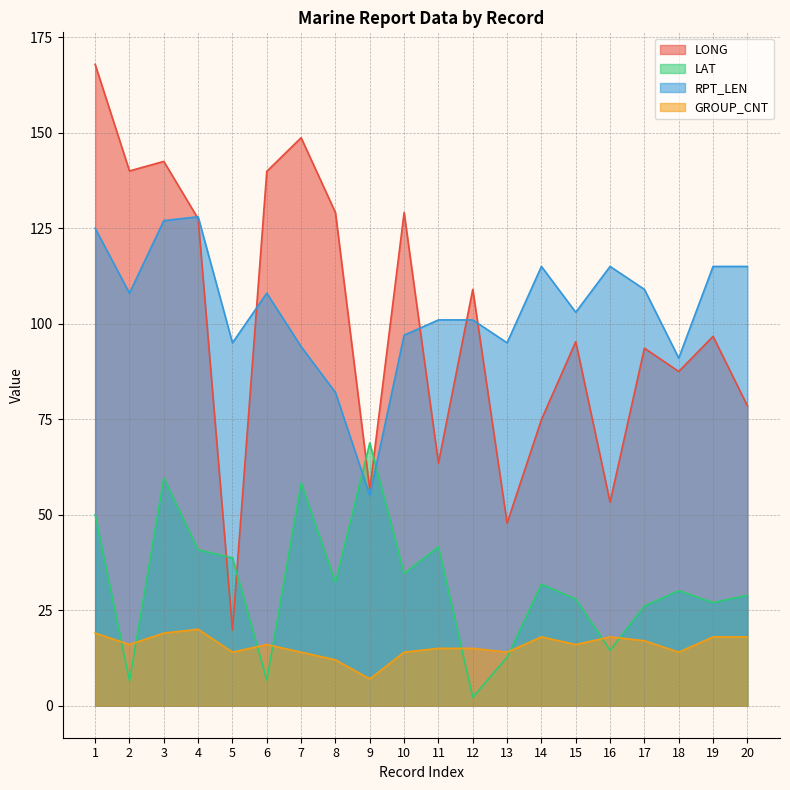

Reading left to right, what are all the values shown in this chart?

LONG: 1=167.9	2=140.0	3=142.5	4=127.5	5=19.8	6=139.9	7=148.7	8=129.1	9=56.6	10=129.1	11=63.5	12=109.0	13=47.8	14=74.9	15=95.3	16=53.3	17=93.6	18=87.5	19=96.7	20=78.5
LAT: 1=50.0	2=6.5	3=59.6	4=40.8	5=38.7	6=6.7	7=58.3	8=32.3	9=68.8	10=34.6	11=41.6	12=2.2	13=12.7	14=31.8	15=27.9	16=14.5	17=26.1	18=30.1	19=27.0	20=28.9
RPT_LEN: 1=125.0	2=108.0	3=127.0	4=128.0	5=95.0	6=108.0	7=94.0	8=82.0	9=55.0	10=97.0	11=101.0	12=101.0	13=95.0	14=115.0	15=103.0	16=115.0	17=109.0	18=91.0	19=115.0	20=115.0
GROUP_CNT: 1=19.0	2=16.0	3=19.0	4=20.0	5=14.0	6=16.0	7=14.0	8=12.0	9=7.0	10=14.0	11=15.0	12=15.0	13=14.0	14=18.0	15=16.0	16=18.0	17=17.0	18=14.0	19=18.0	20=18.0